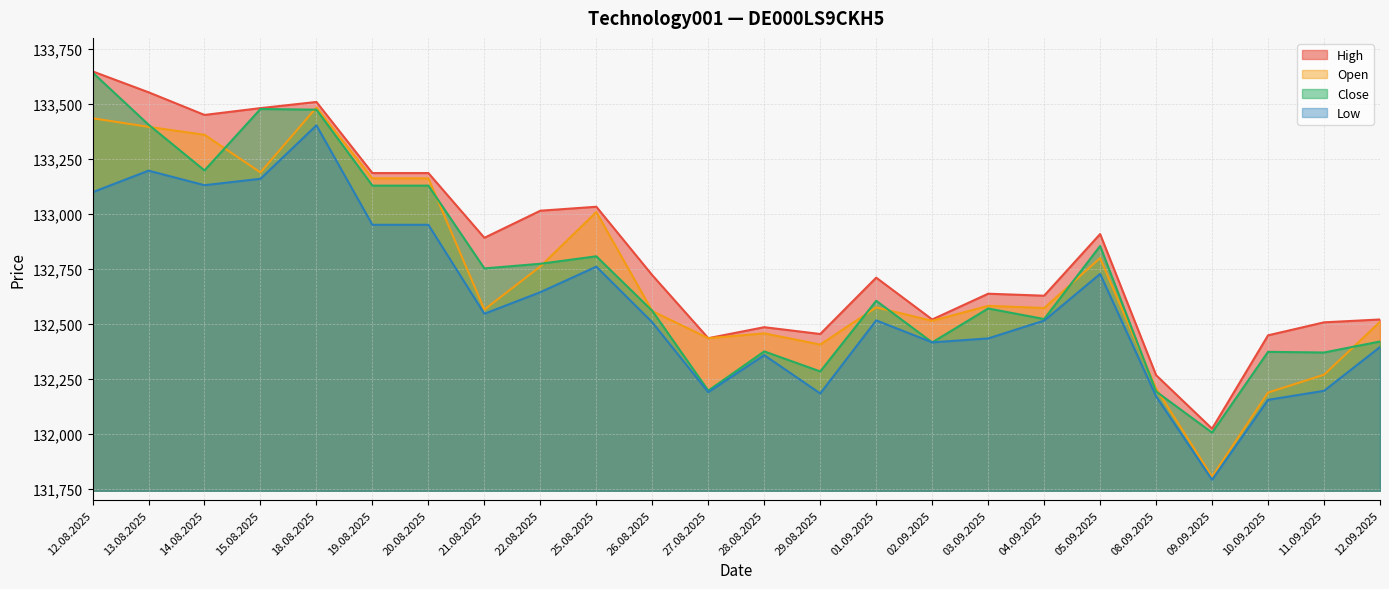

Where does the Low series first go above 132517?

12.08.2025